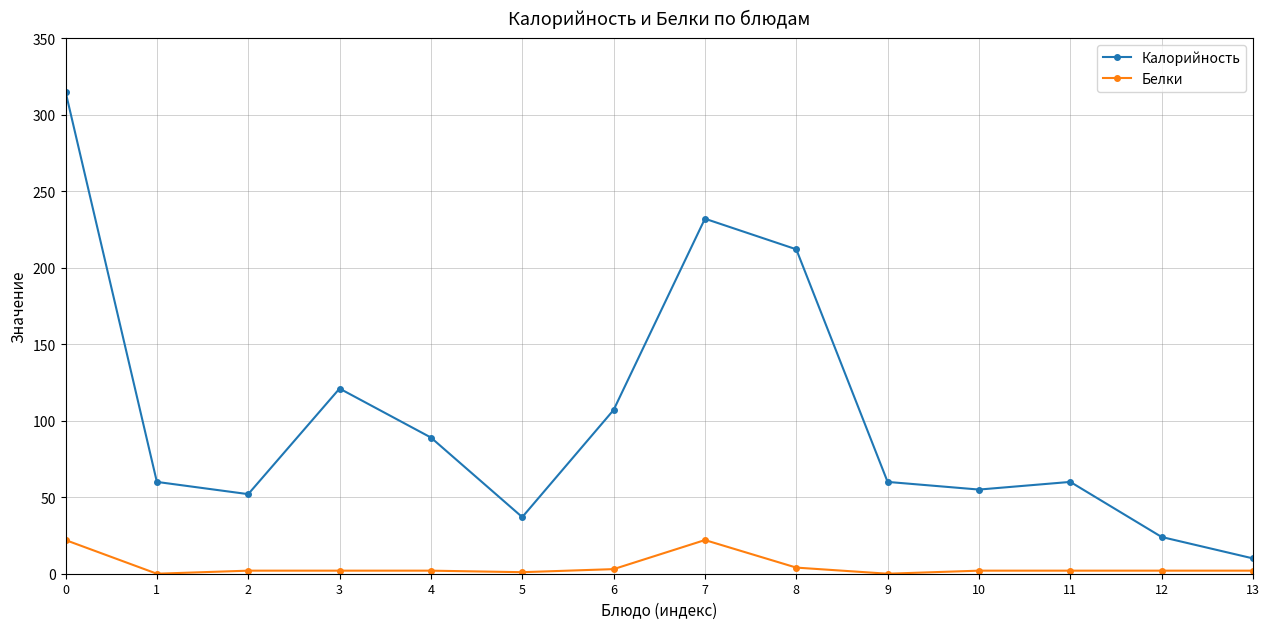

At which category does Калорийность reach its first local valley?

2